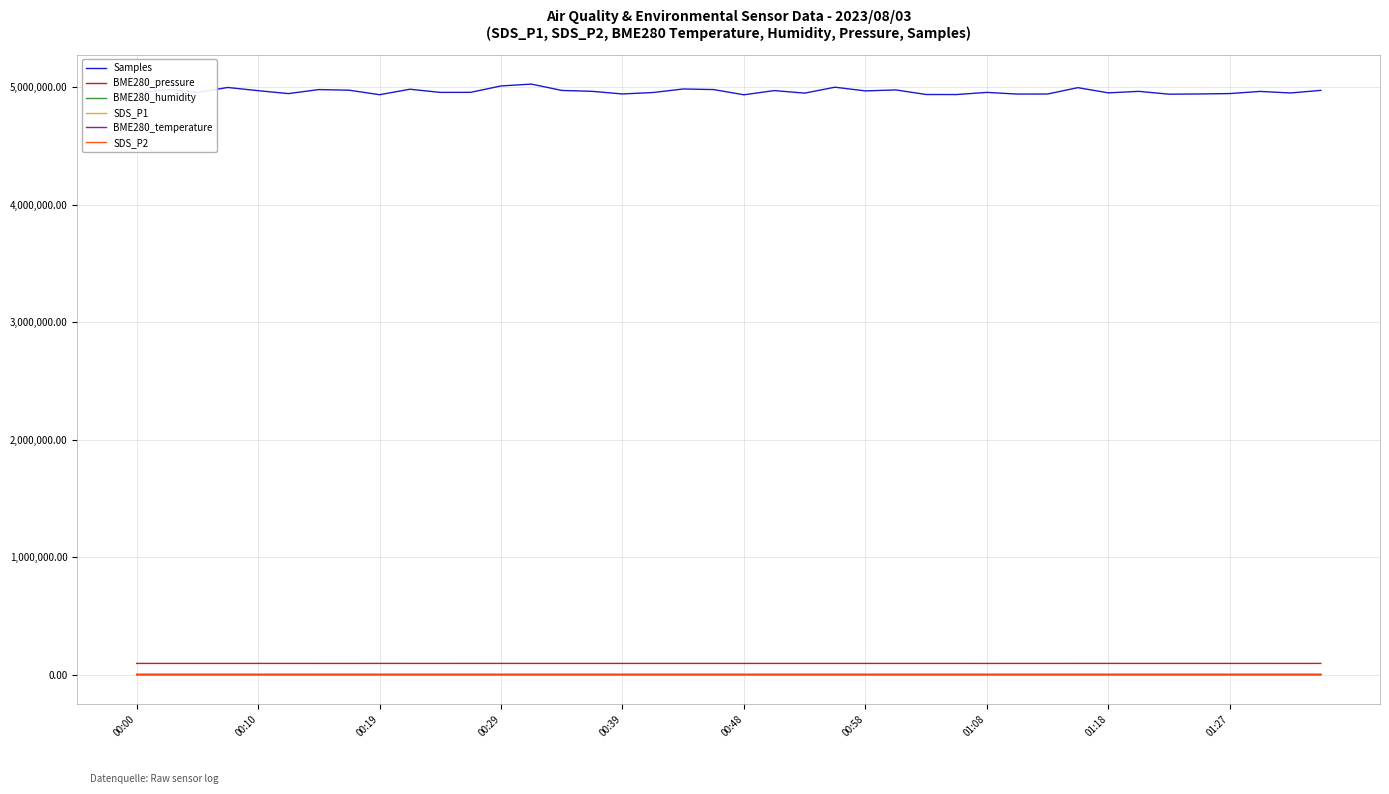

True or false: Samples and BME280_pressure intersect in this chart.

False